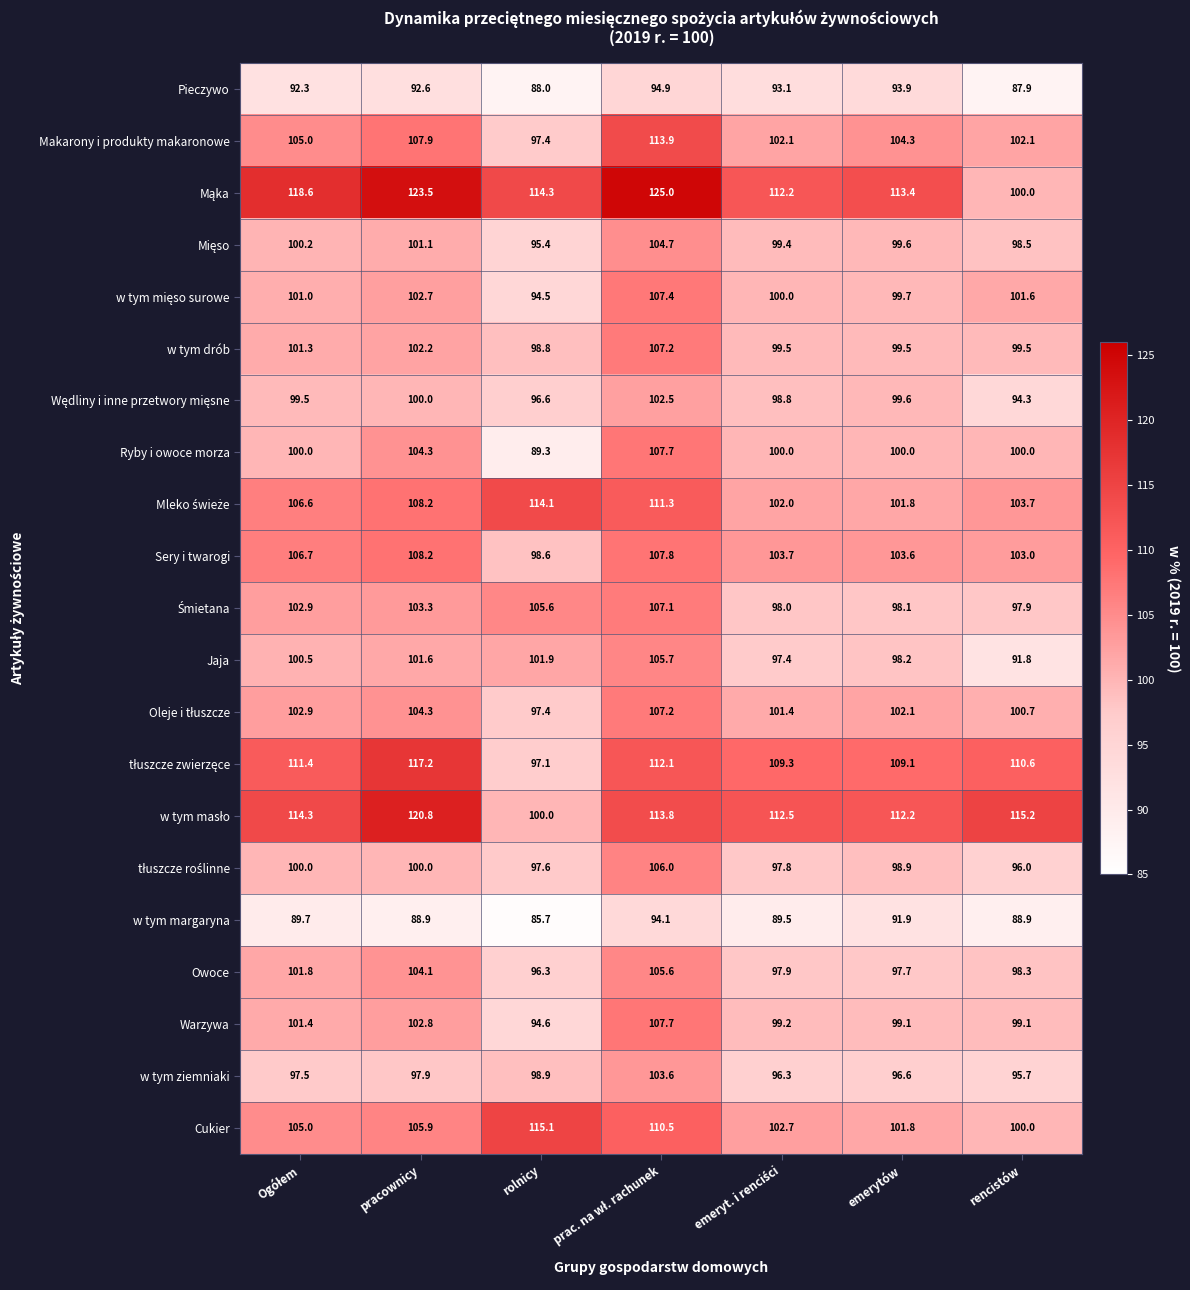

What is the sum of all w tym ziemniaki values?

686.5